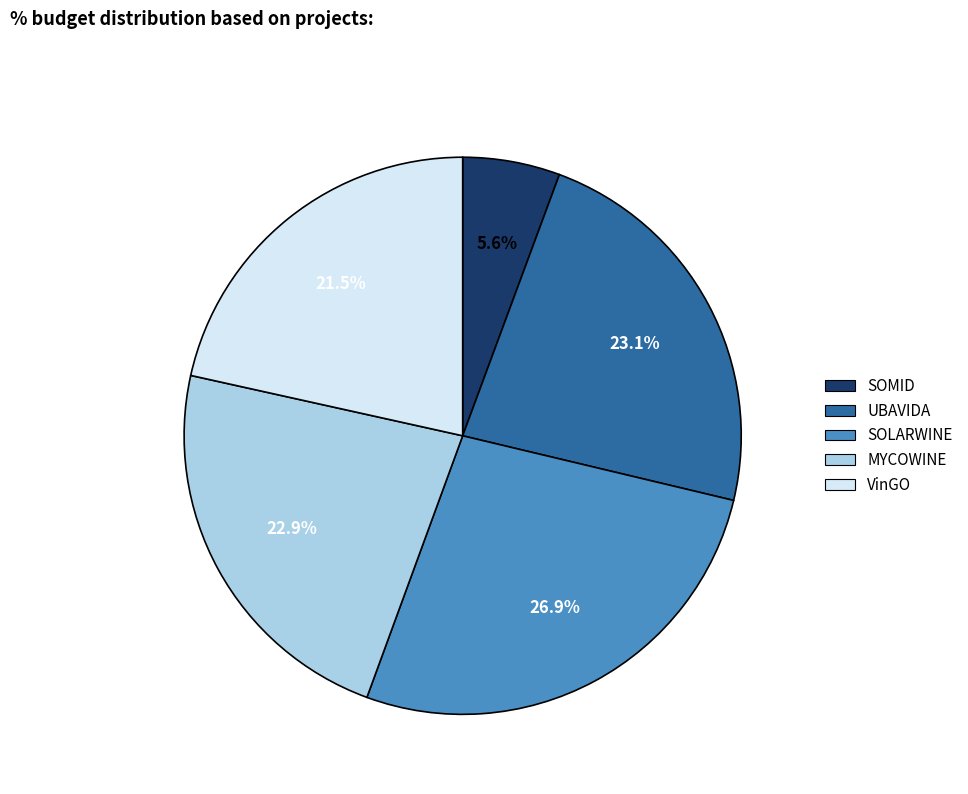

Do SOLARWINE and SOMID together represent more than half of the pie?

No